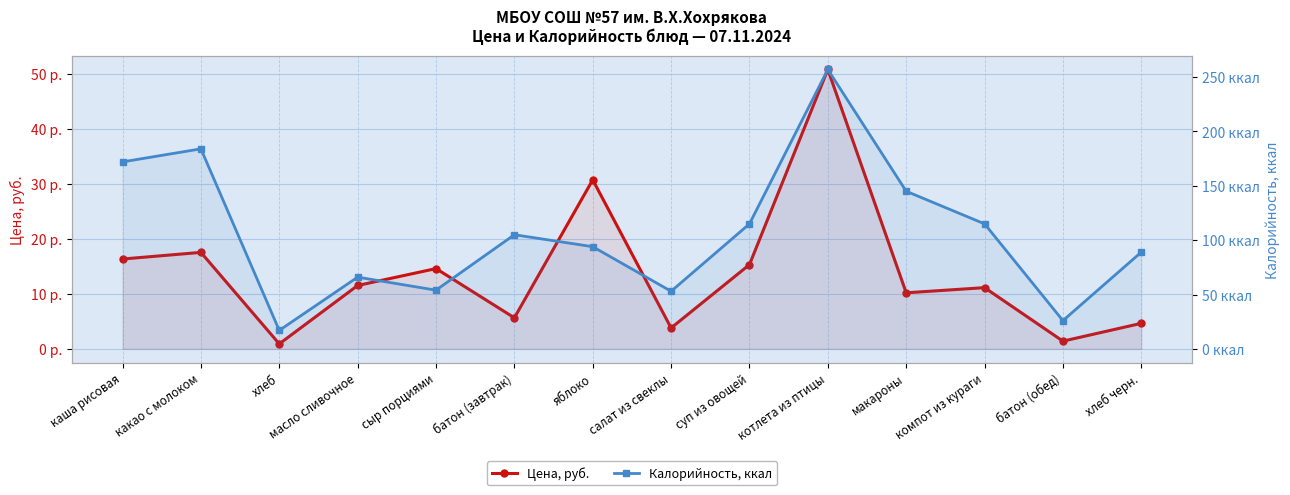

True or false: Калорийность, ккал and Цена, руб. intersect in this chart.

False